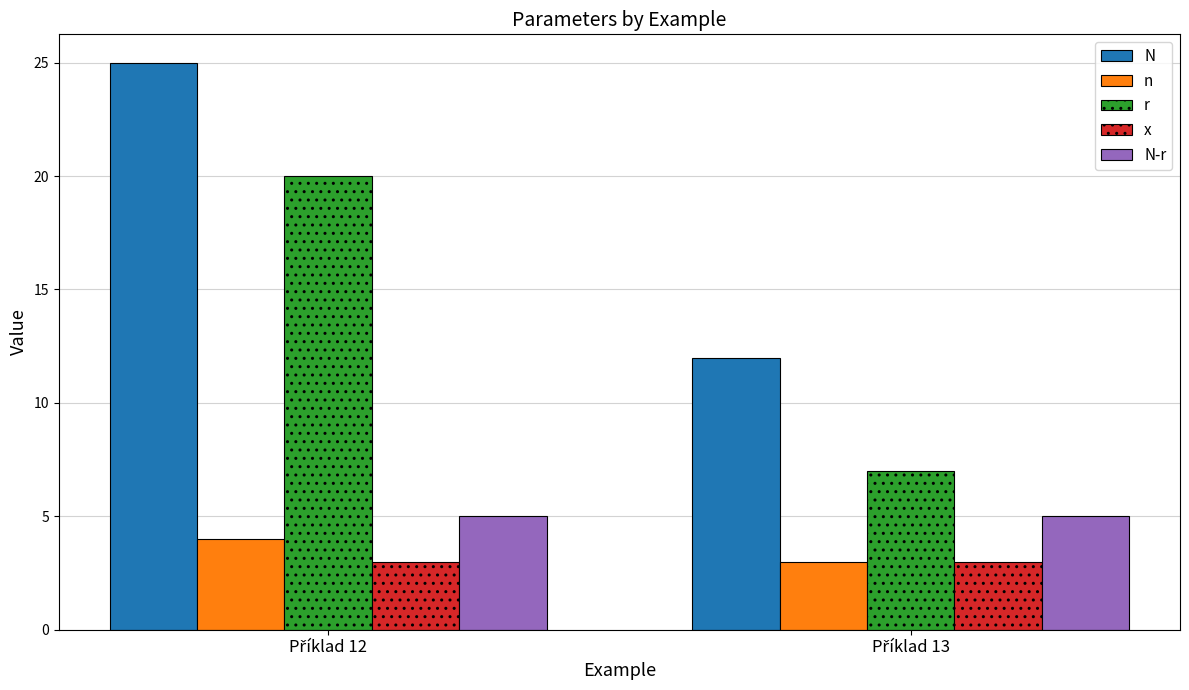

What is the sum of all x values?

6